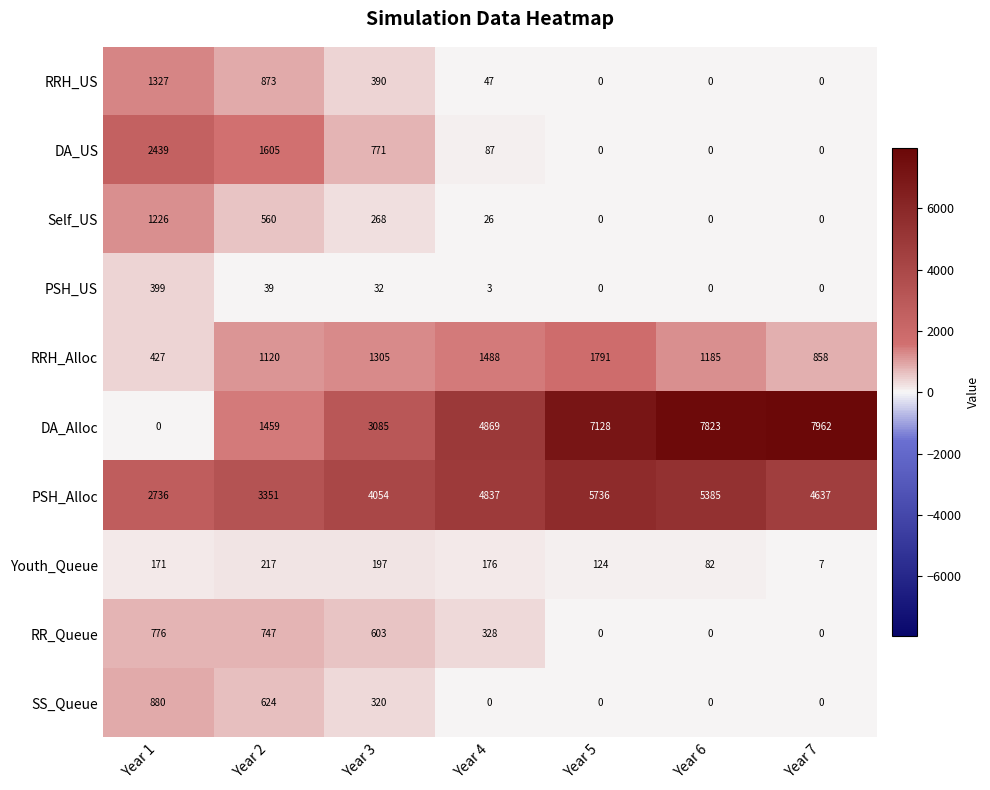

Rank the series at Year 4 from lowest to highest value.

SS_Queue, PSH_US, Self_US, RRH_US, DA_US, Youth_Queue, RR_Queue, RRH_Alloc, PSH_Alloc, DA_Alloc